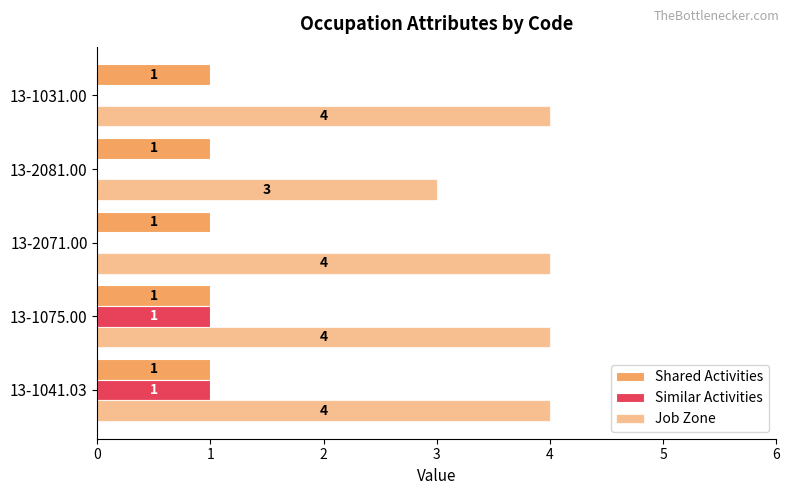

How many categories are shown in the chart?

5